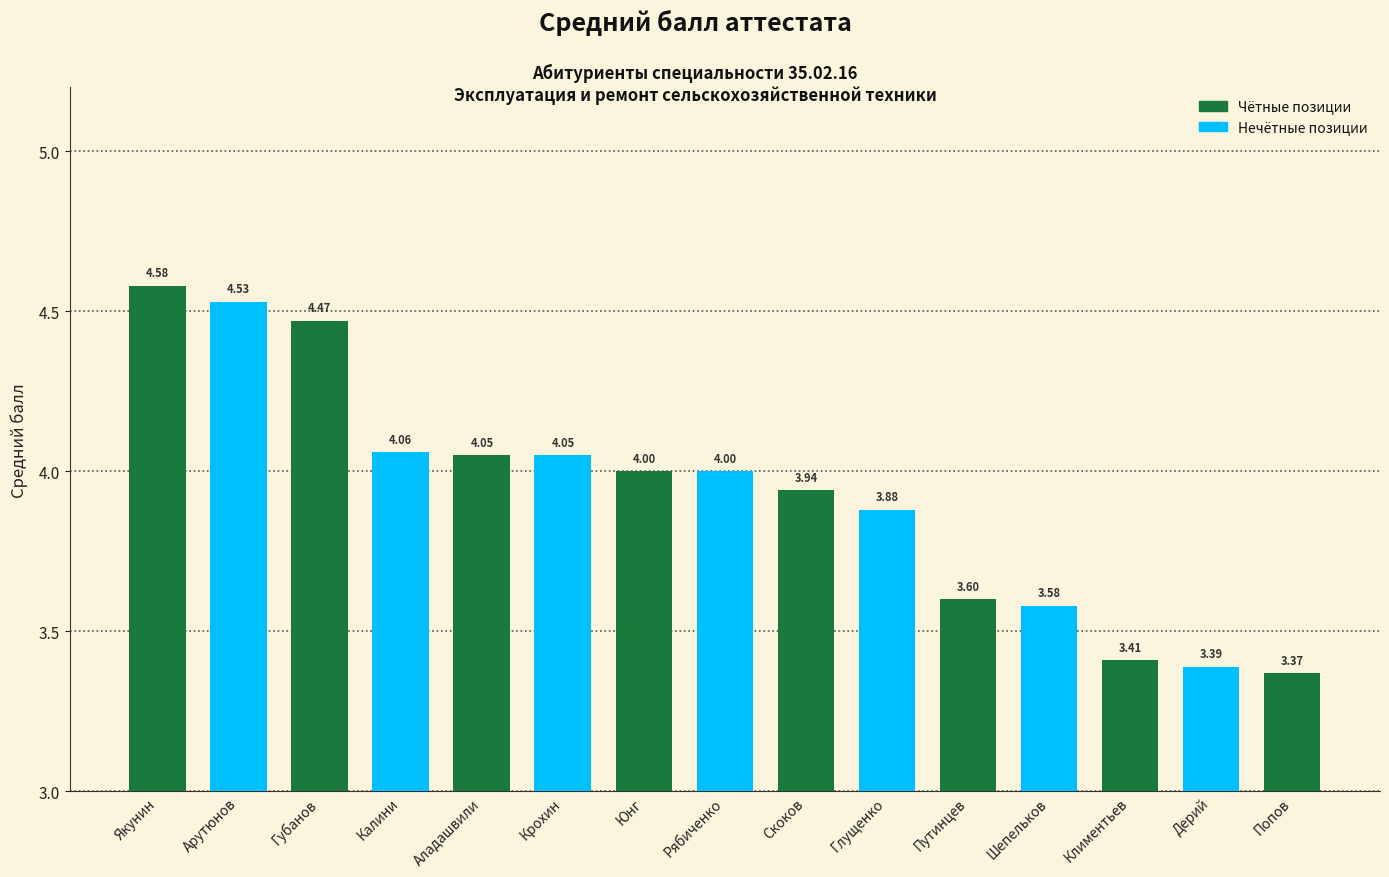

What is the ratio of the value at Аладашвили to the value at Путинцев?

1.1